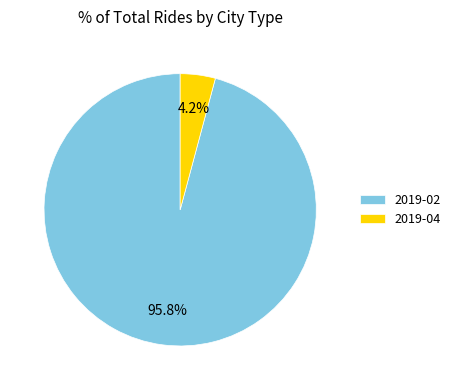

Between 2019-04 and 2019-02, which is larger?

2019-02